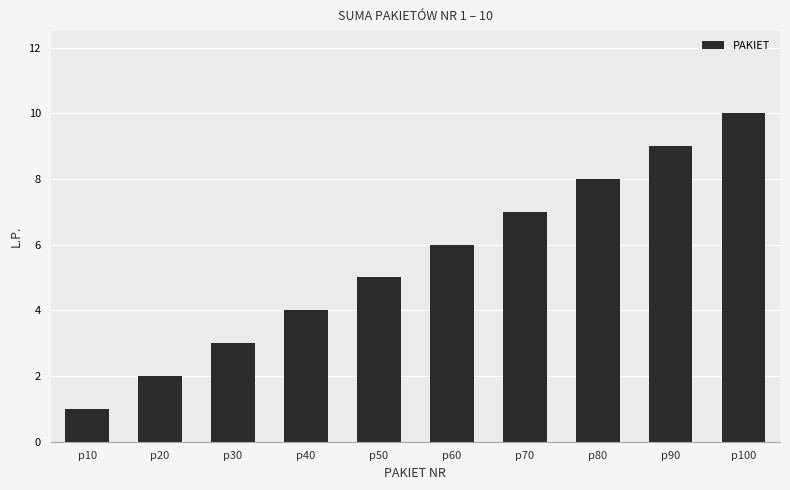

List the labels in order of value, smallest first.

p10, p20, p30, p40, p50, p60, p70, p80, p90, p100